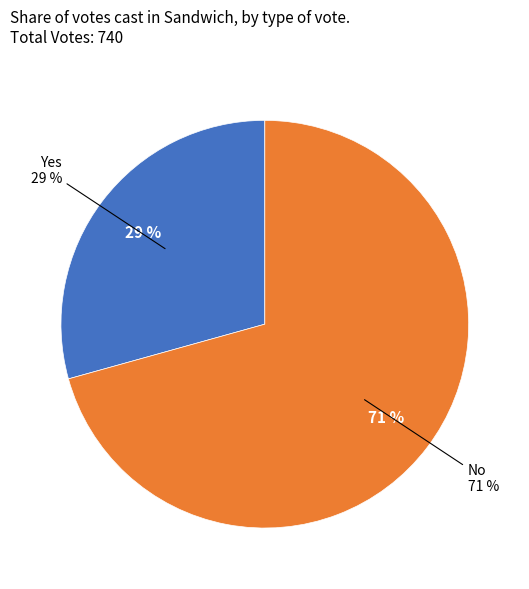

Does Yes account for over 50% of the chart?

No